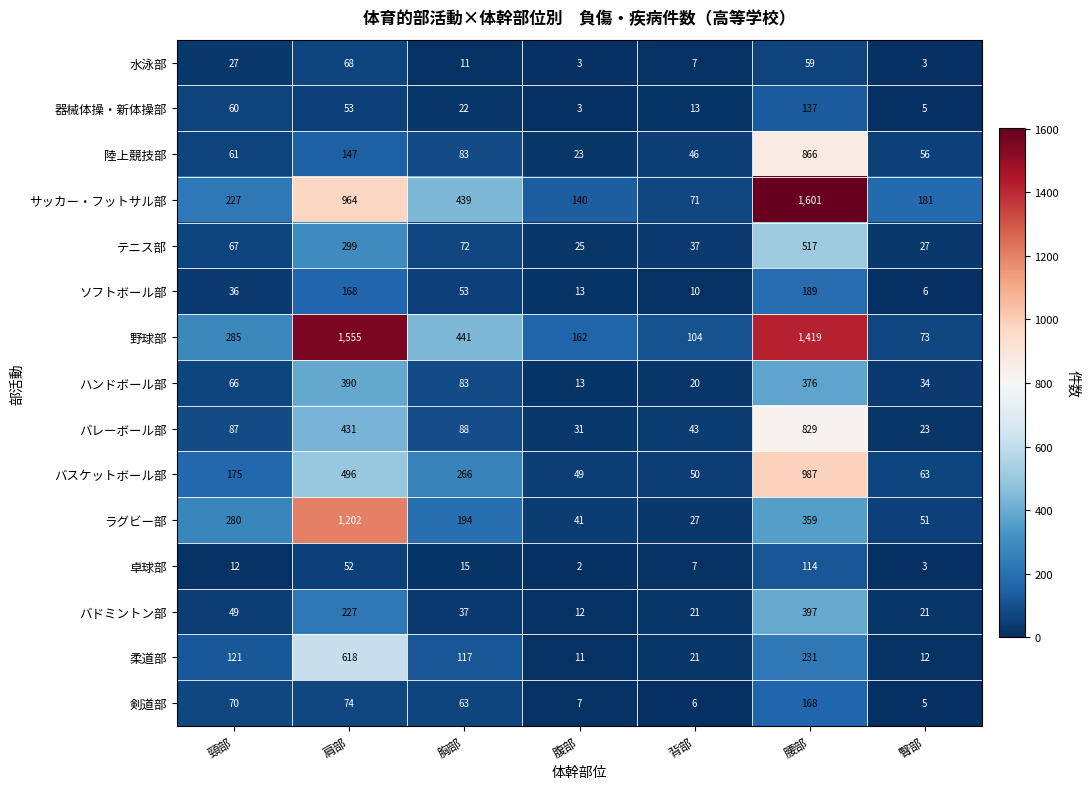

What is the total value across all series at 肩部?

6744